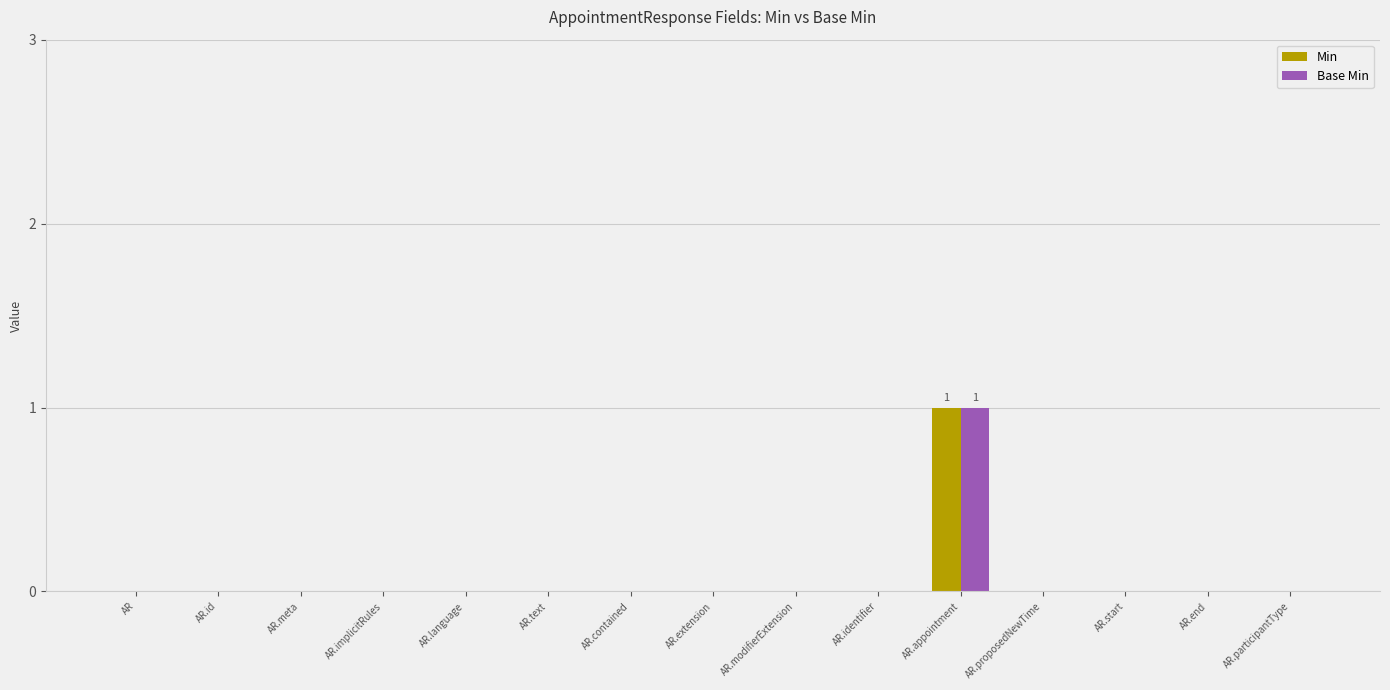

At which category is the sum across all series the highest?

AR.appointment